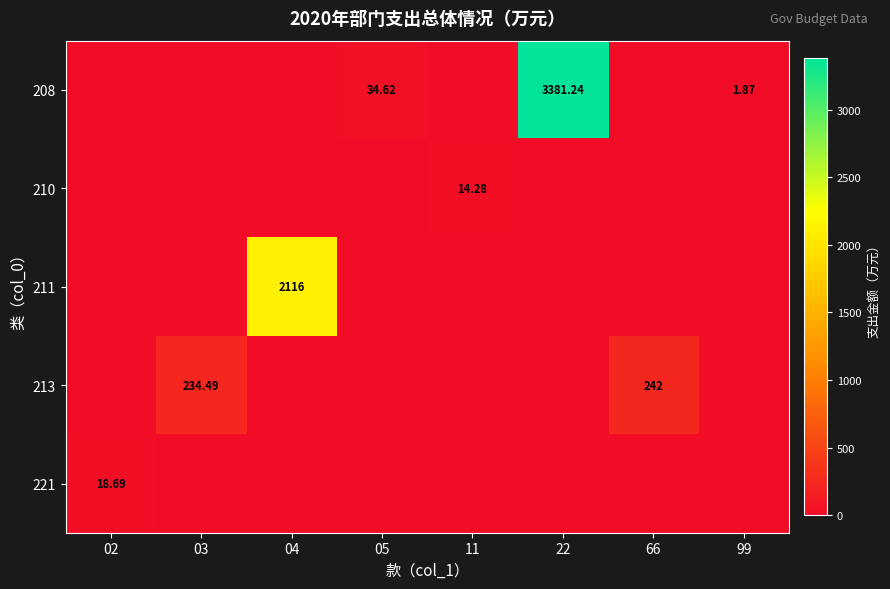

What is the total value across all series at 03?

234.5